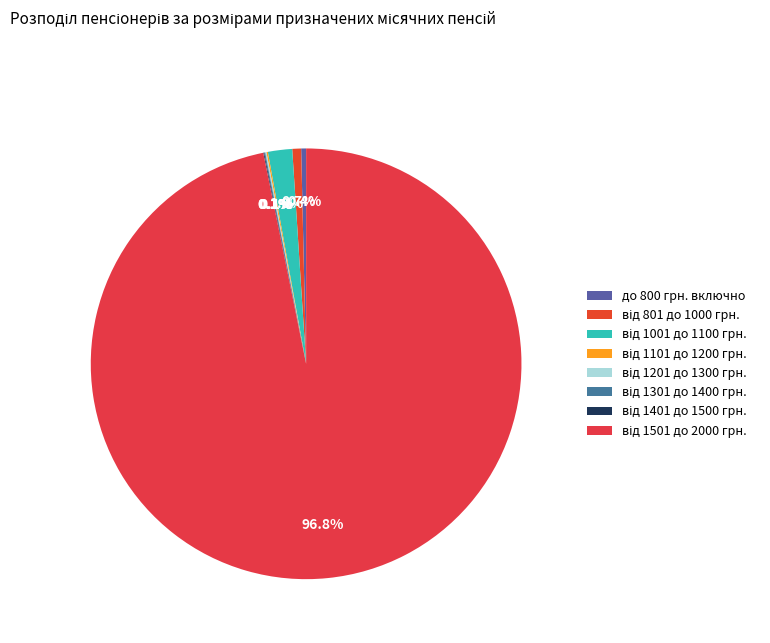

To the nearest percent, what is the difference between the від 801 до 1000 грн. and від 1101 до 1200 грн. slice percentages?

1%